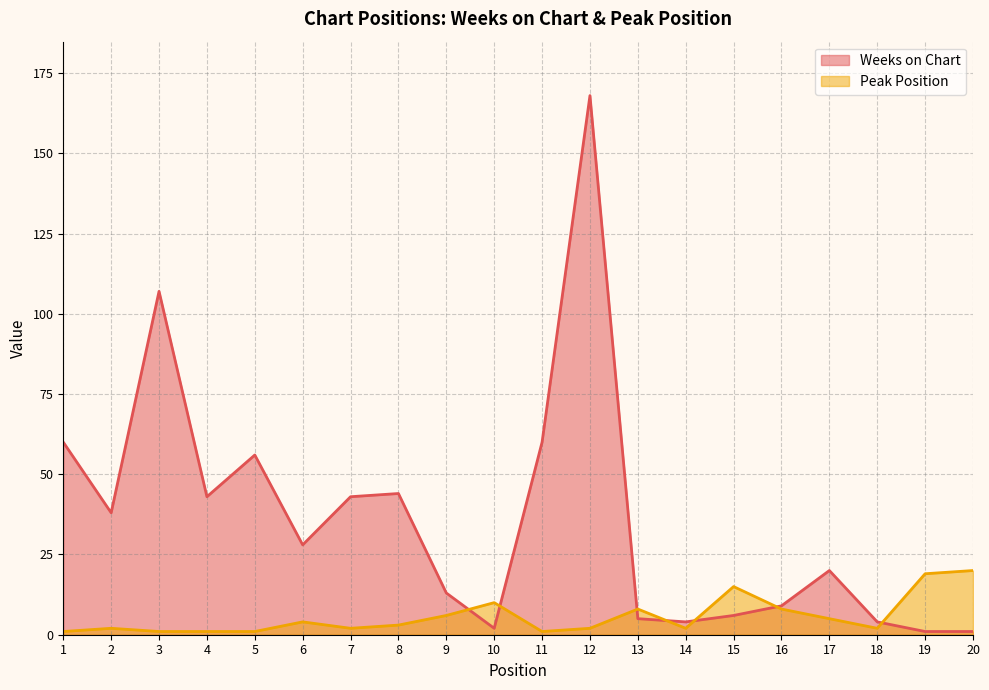

What are all the series names shown in the legend?

Weeks on Chart, Peak Position